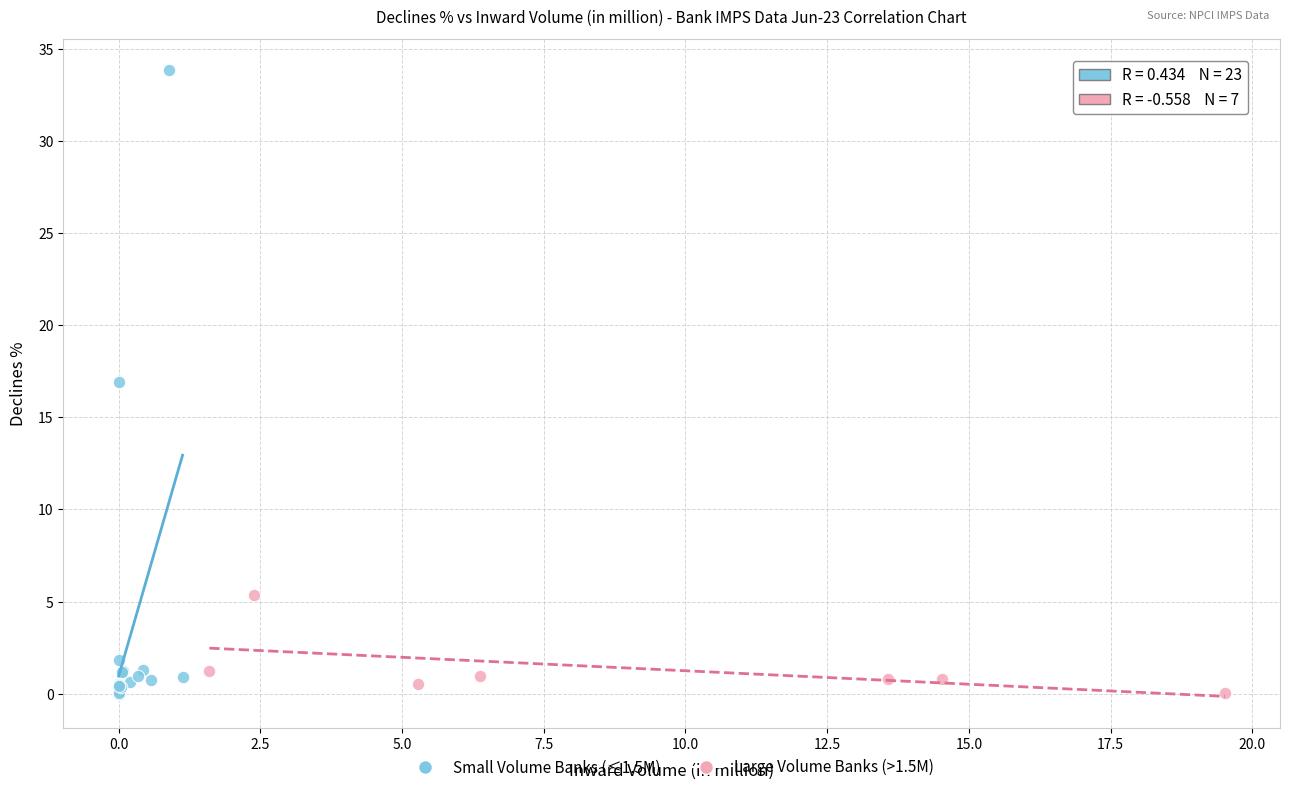

Which series contains the highest Y value?

Small Volume Banks (≤1.5M)